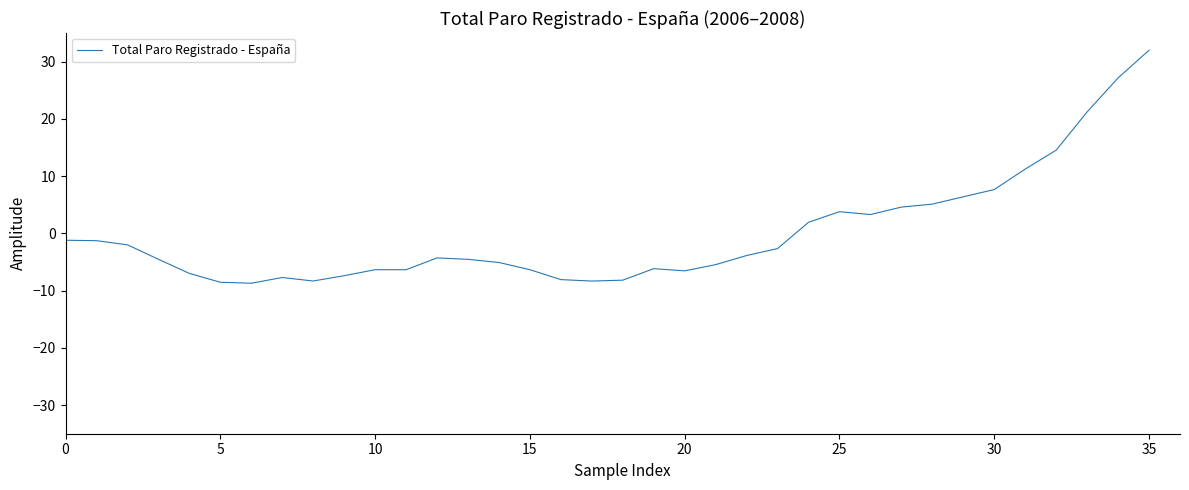

What is the greatest value displayed?

32.0